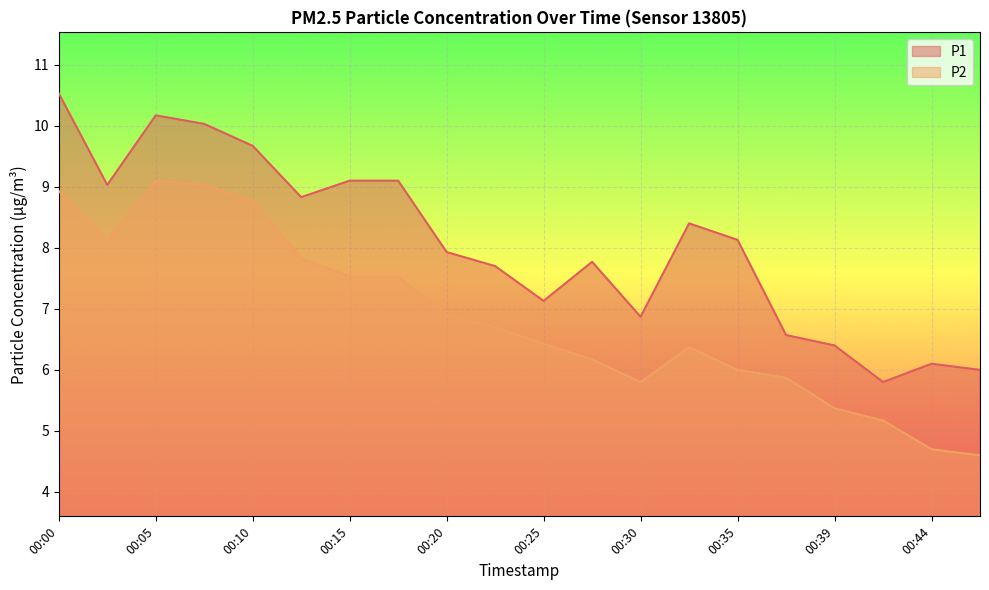

What is the difference between the maximum and minimum values in the P2 series?

4.5